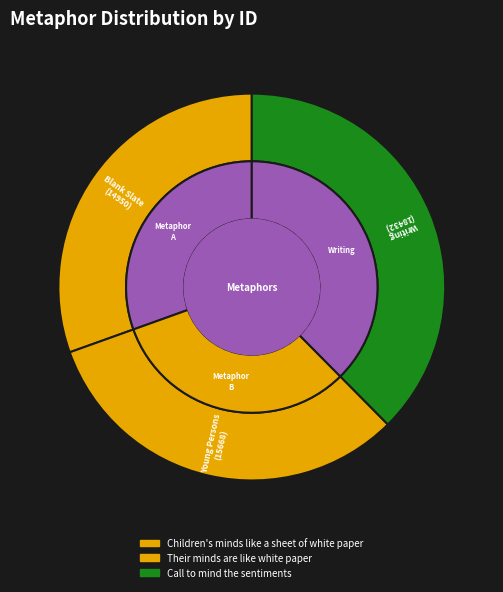

The Call to mind the sentiments slice represents 38% of the pie. True or false?

True